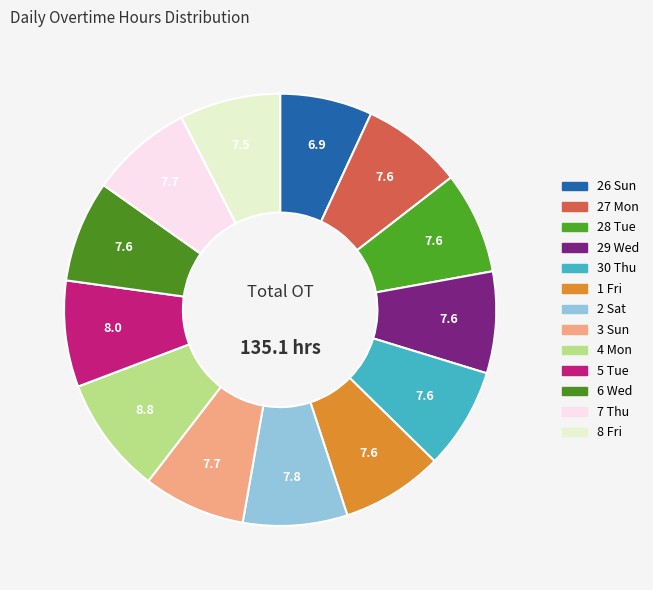

To the nearest percent, what percentage of the pie is 5 Tue?

8%